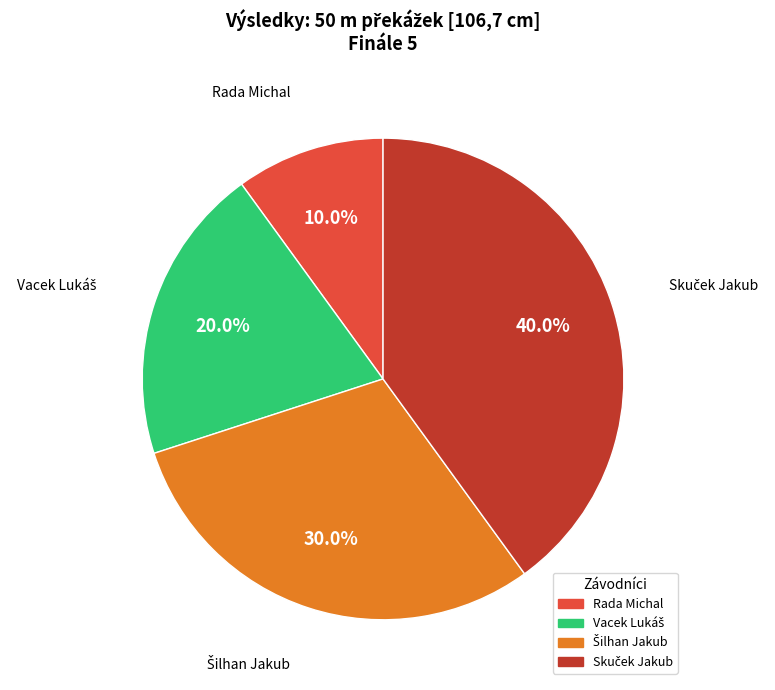

What portion of the pie excludes Rada Michal?

90.0%